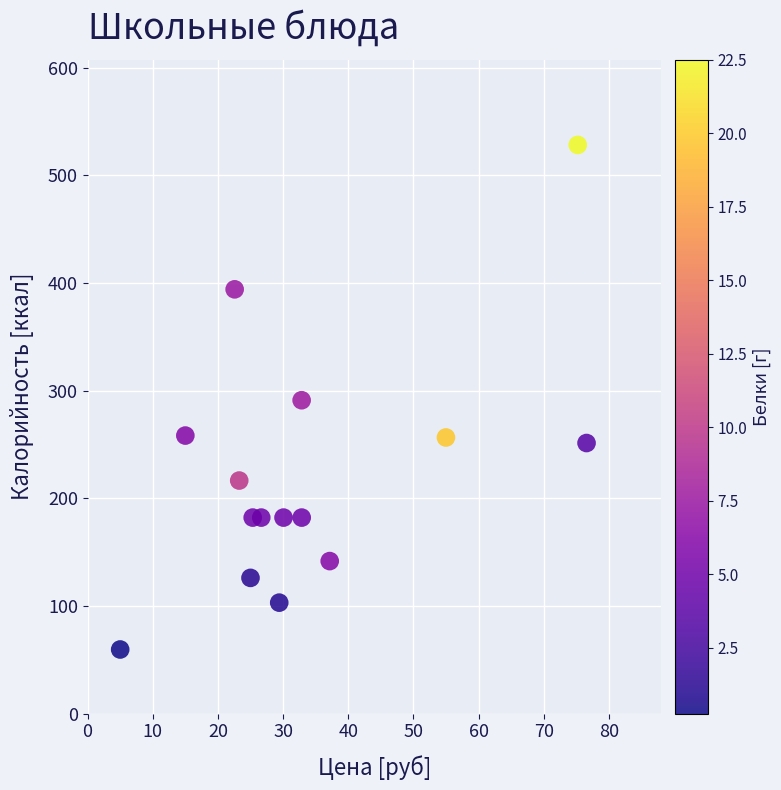

What is the range of X values (max minus min)?

71.6